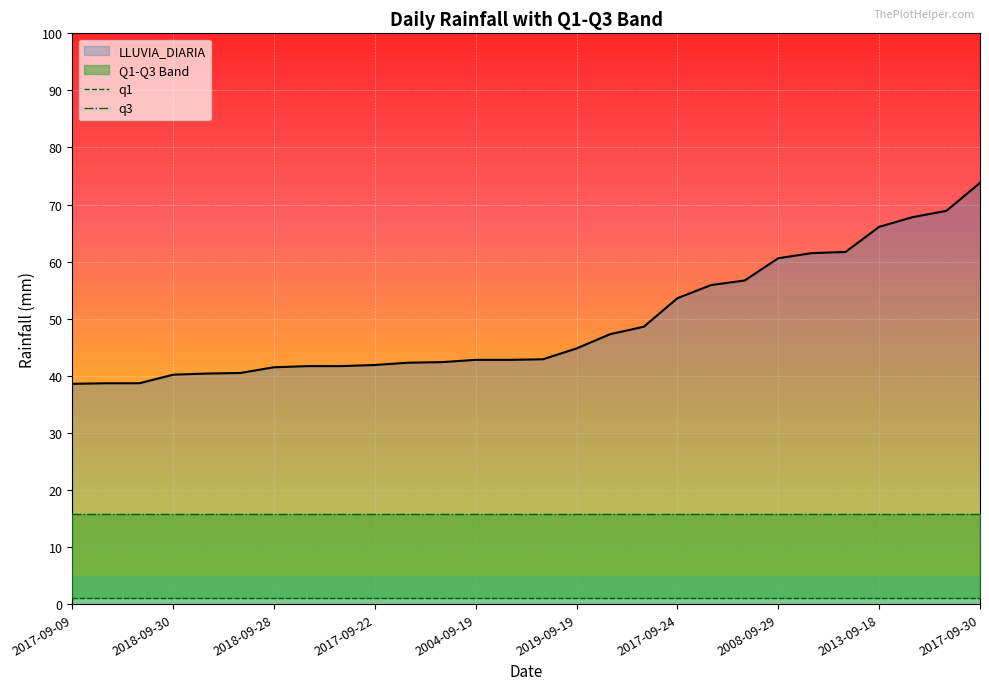

What is the sum of all q1 values?

30.8